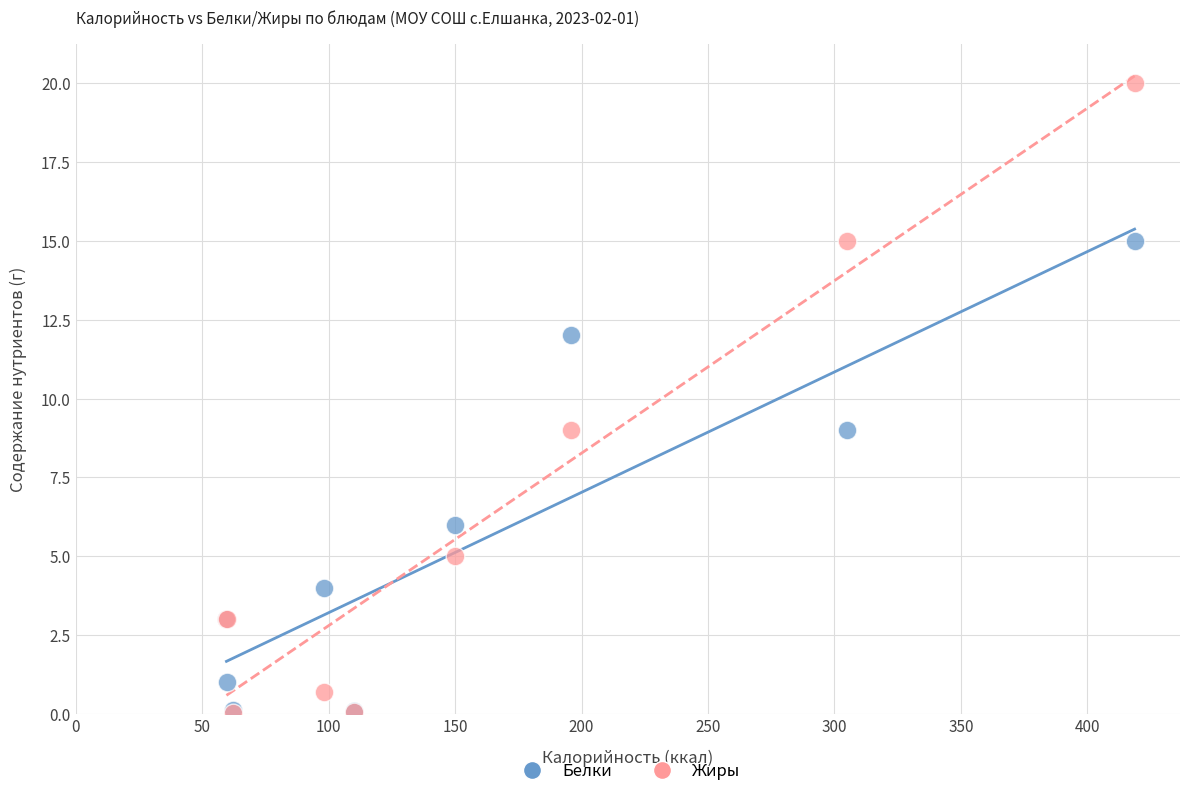

Which series contains the highest Y value?

Жиры